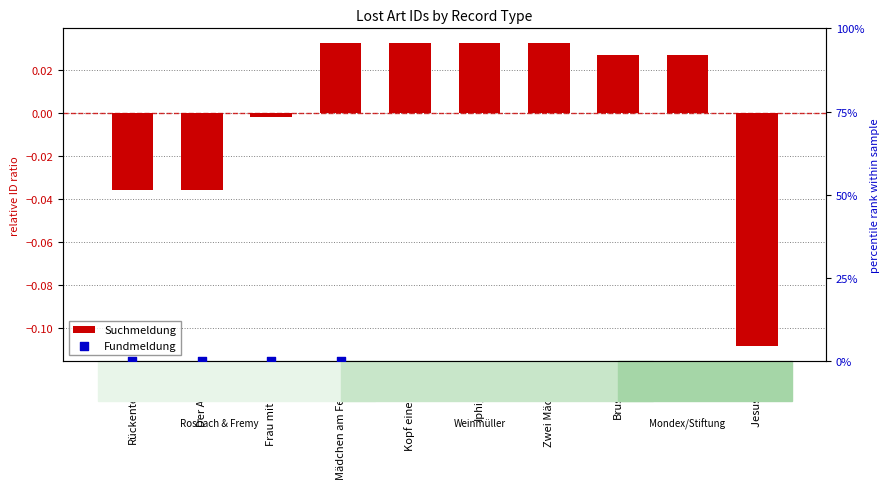

Which series contains the lowest Y value?

Suchmeldung